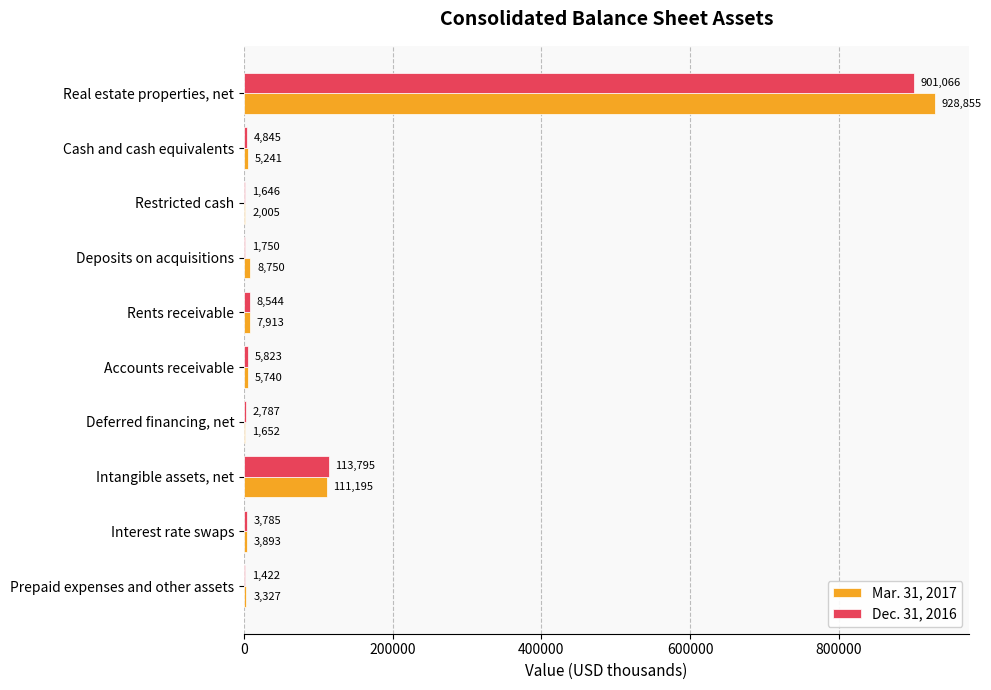

What is the sum of all Mar. 31, 2017 values?

1078571